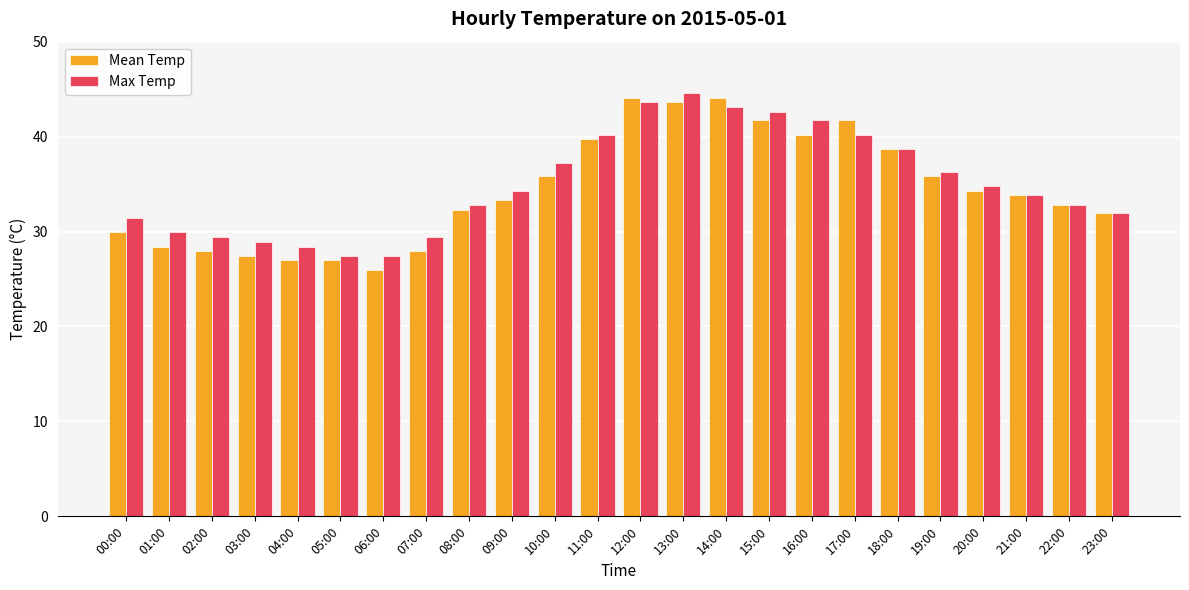

The Mean Temp series shows 39.5 at 05:00. True or false?

False